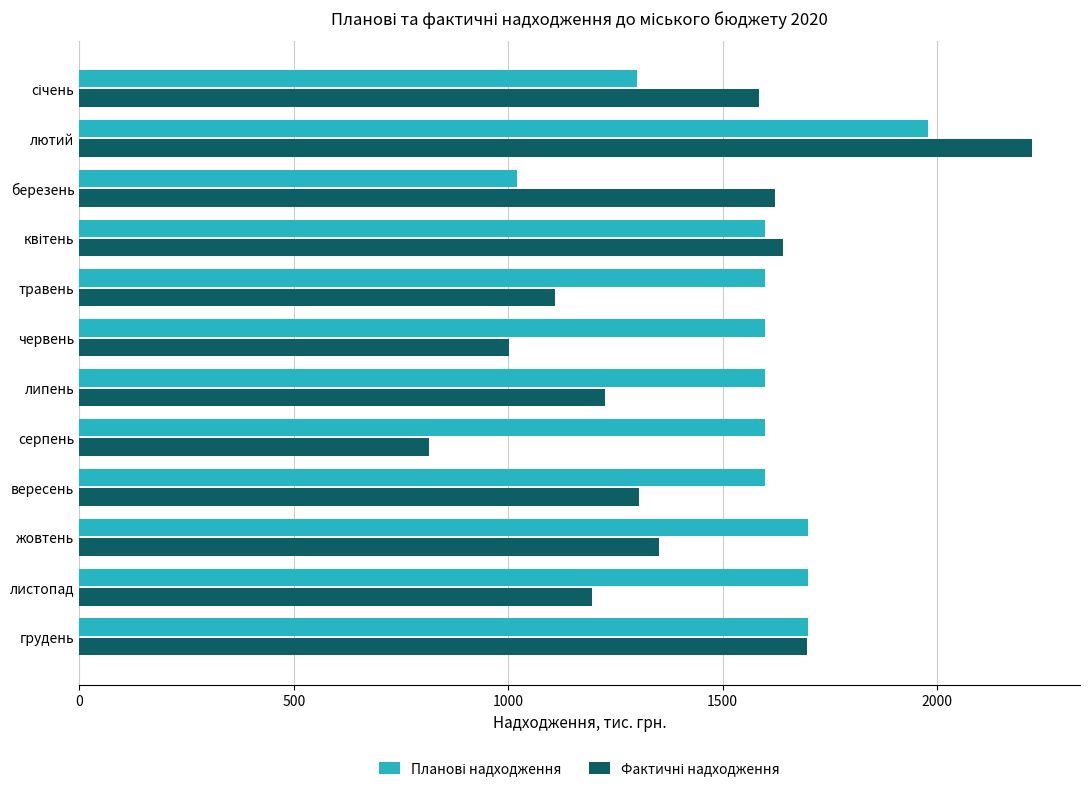

How many series are shown in this chart?

2